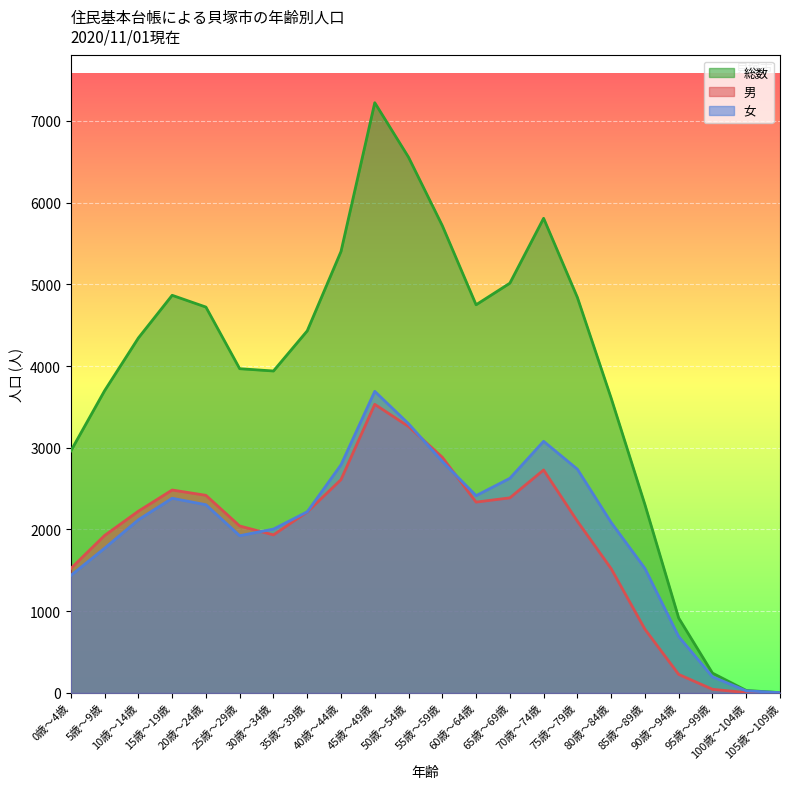

What position from the left is 70歳～74歳?

15